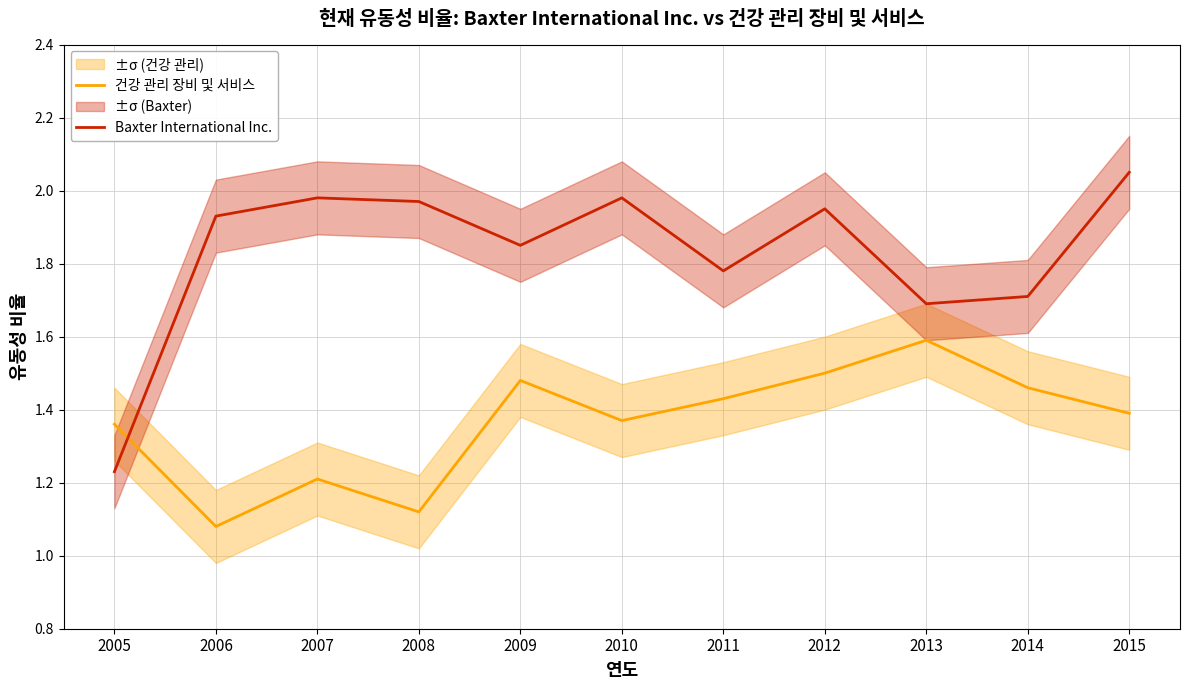

Reading right to left, list all the values displayed in this chart.

건강 관리 장비 및 서비스: 1.4	1.5	1.6	1.5	1.4	1.4	1.5	1.1	1.2	1.1	1.4
Baxter International Inc.: 2.0	1.7	1.7	1.9	1.8	2.0	1.9	2.0	2.0	1.9	1.2